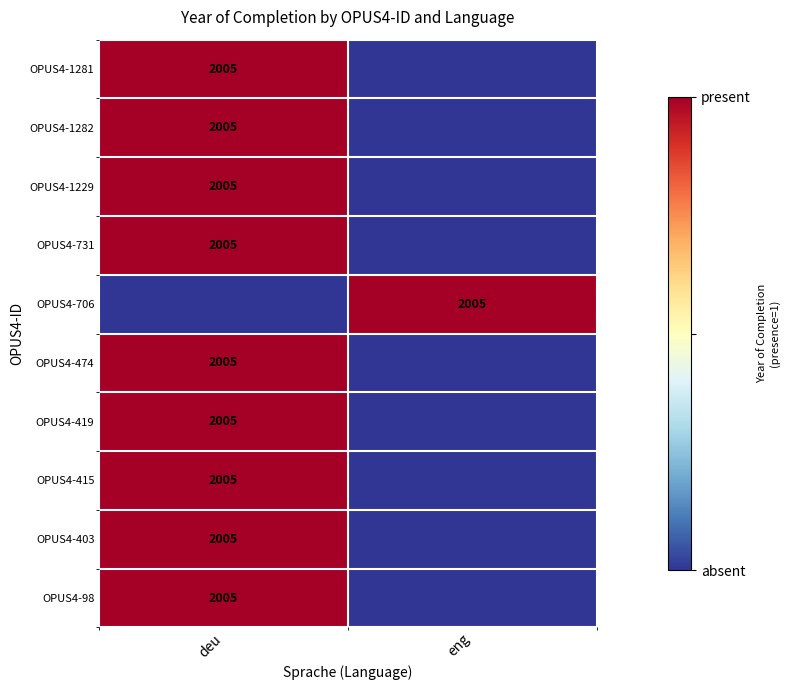

True or false: OPUS4-731 has a value of 2005 at deu.

True